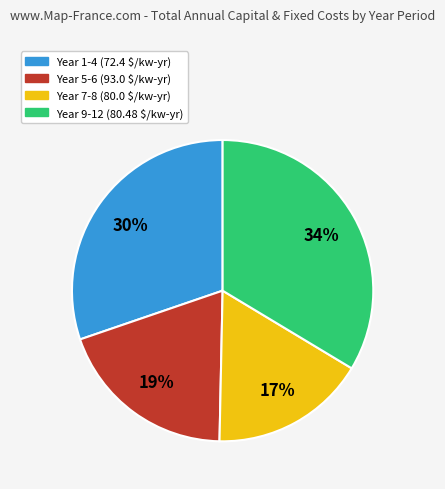

How many slices are in this pie chart?

4